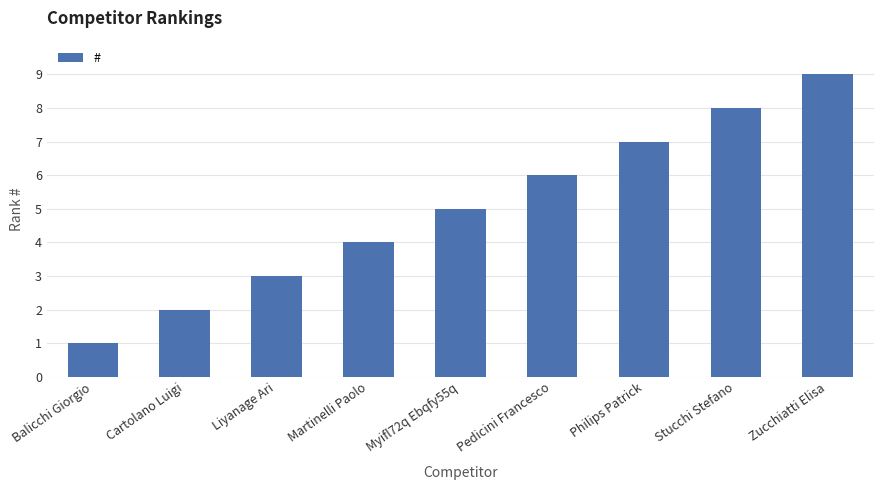

What position from the right is Myifl72q Ebqfy55q?

5